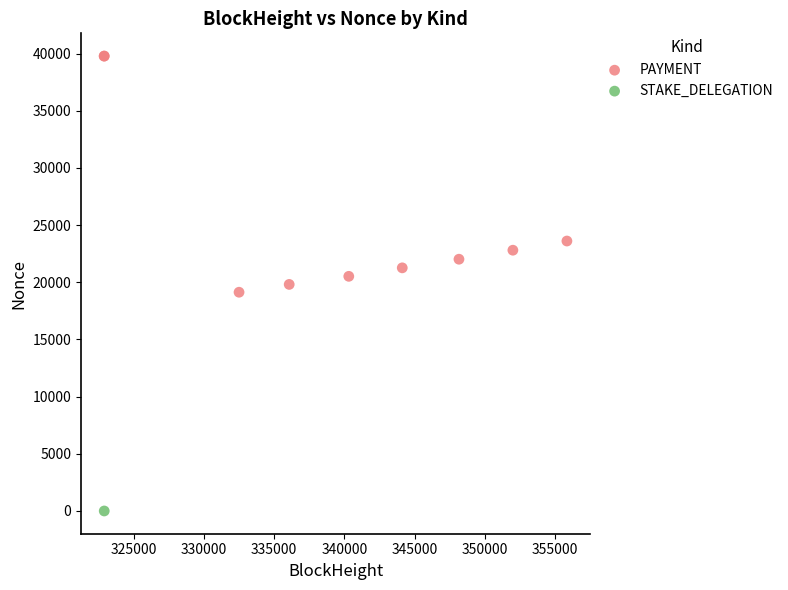

What are all the series names shown in the legend?

PAYMENT, STAKE_DELEGATION